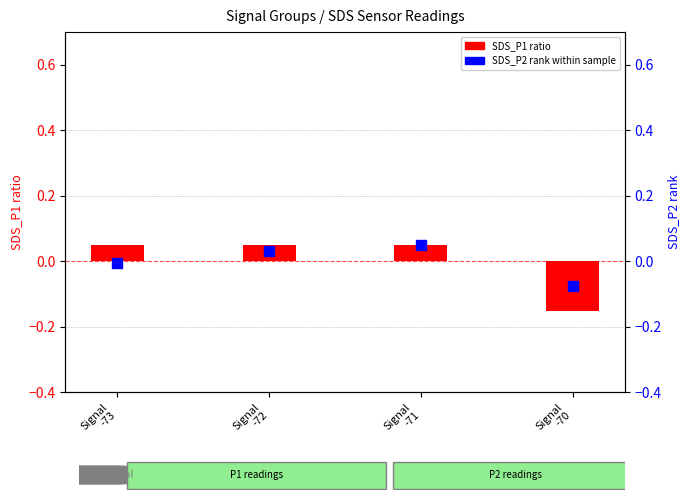

What are all the series names shown in the legend?

SDS_P1 ratio, SDS_P2 rank